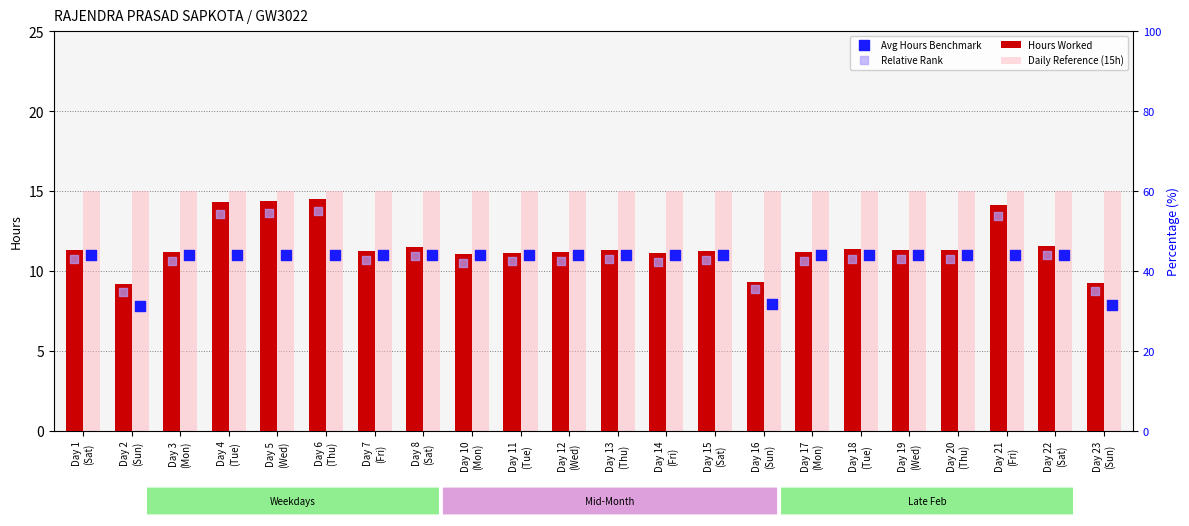

Which series has the largest total across all categories?

Daily Reference (15h)